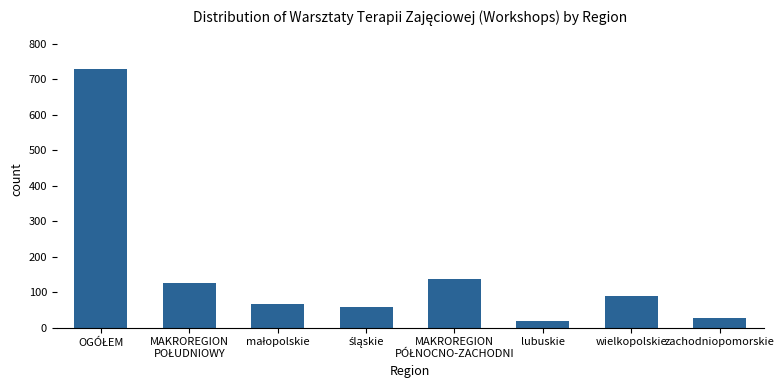

Approximately how many times larger is the value at wielkopolskie compared to lubuskie?

4.7